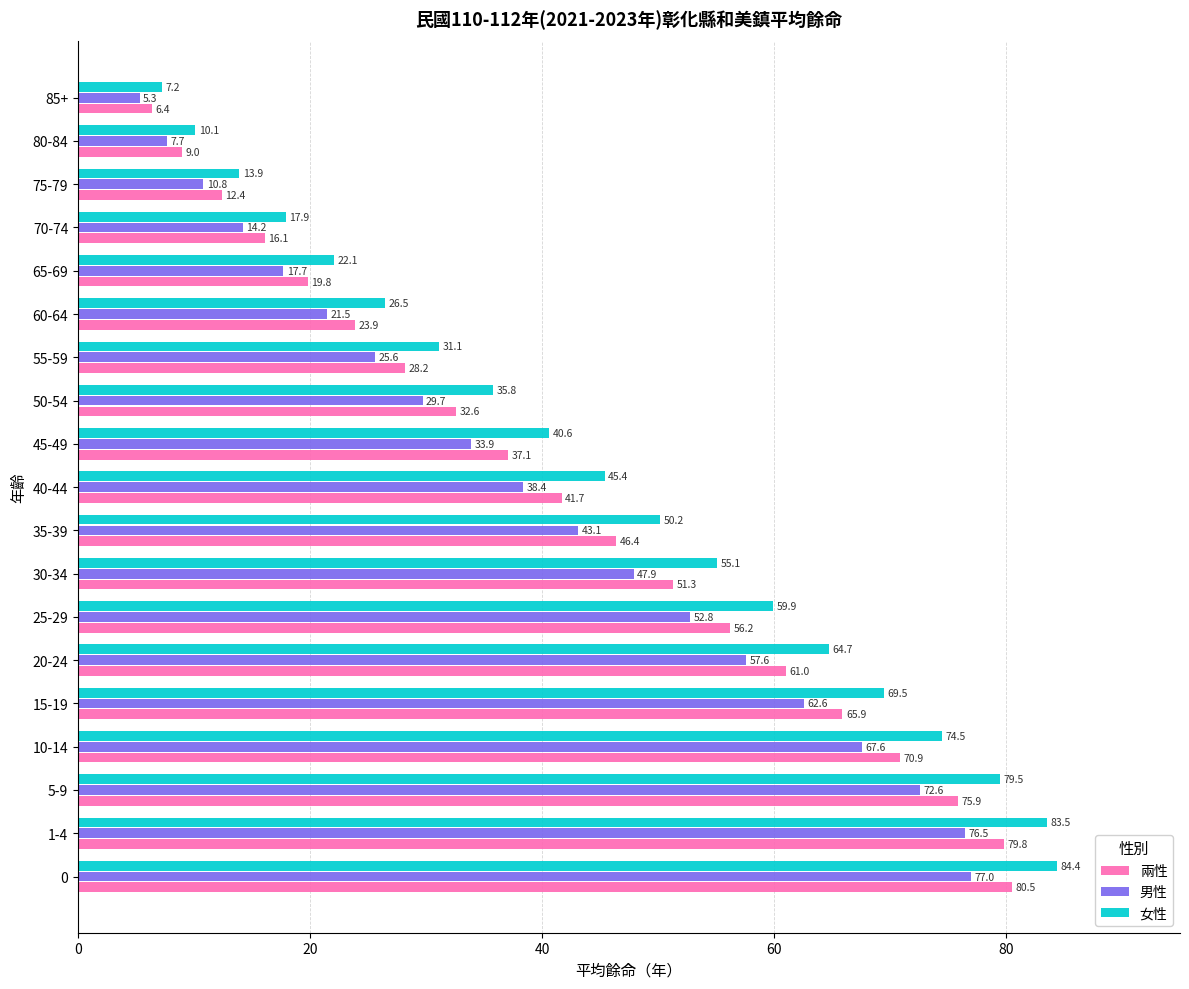

Which series has the largest range (max minus min)?

女性